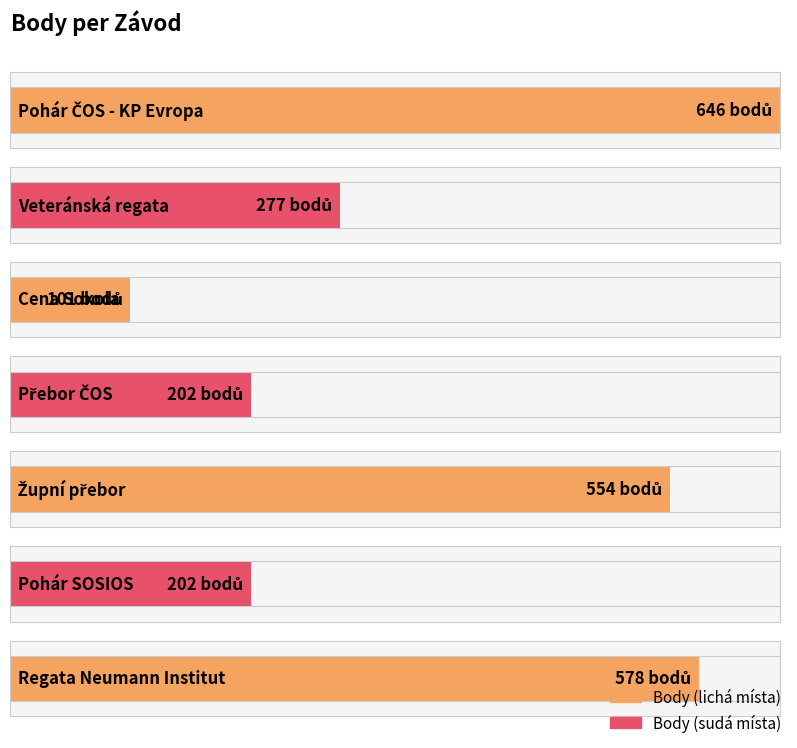

At which category does the chart reach its peak across all series?

Pohár ČOS - KP Evropa